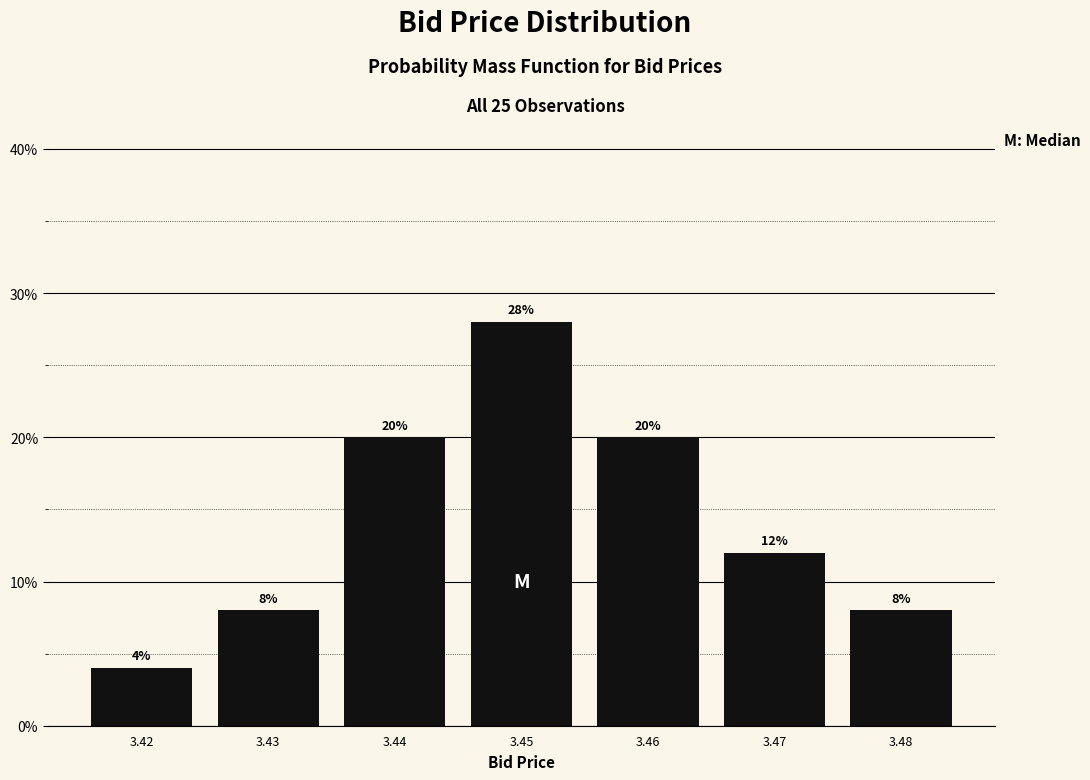

Reading left to right, transcribe all the data shown in this chart.

3.42=4.0	3.43=8.0	3.44=20.0	3.45=28.0	3.46=20.0	3.47=12.0	3.48=8.0